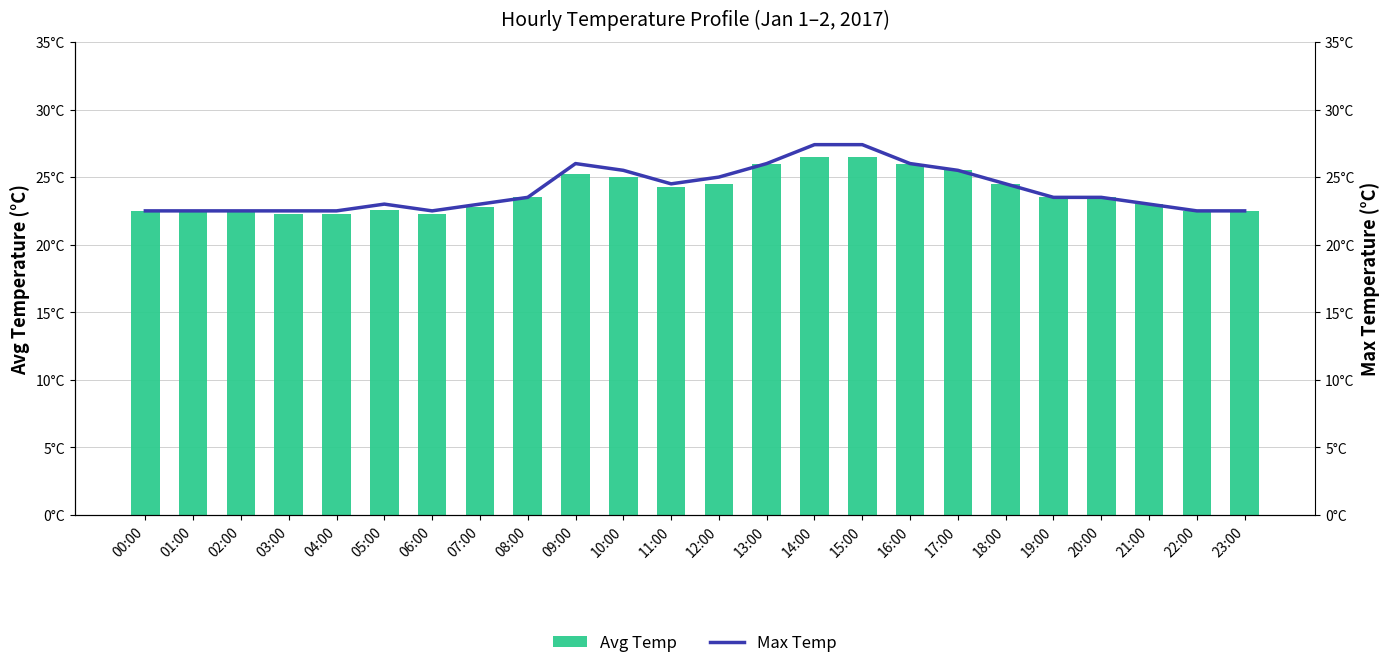

Is the value of Avg Temp at 08:00 greater than the value of Max Temp at 17:00?

No